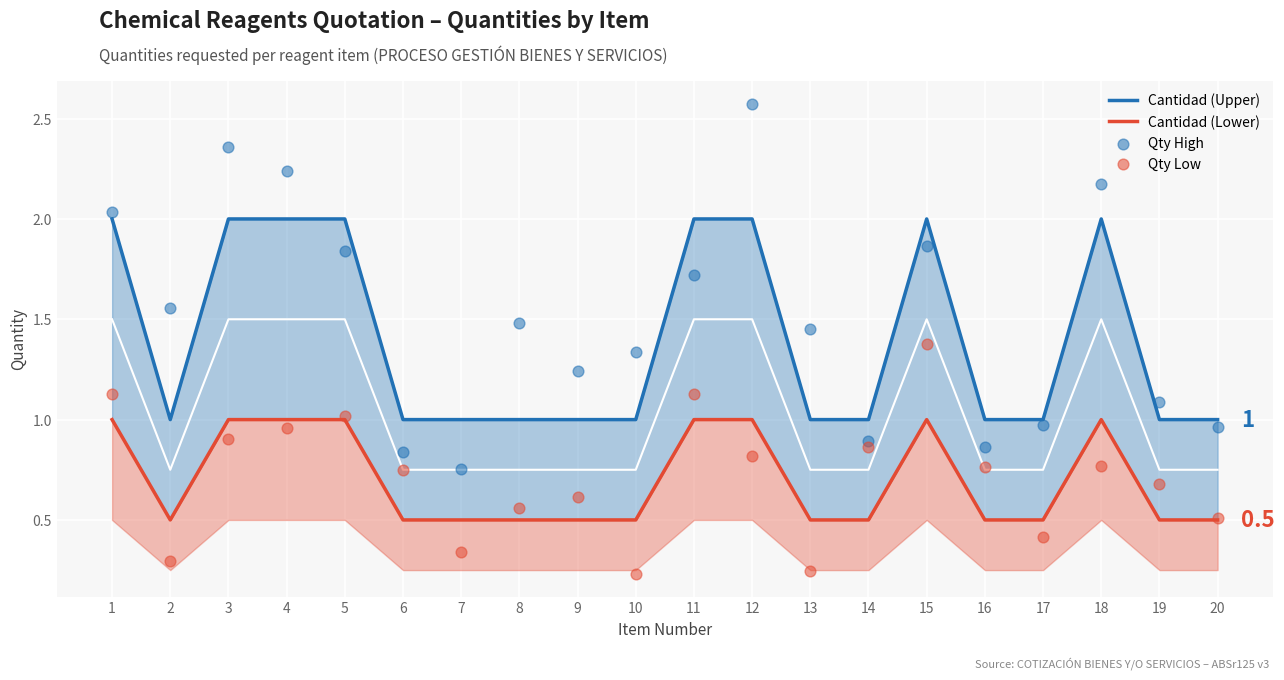

Which series has the largest total across all categories?

Qty High